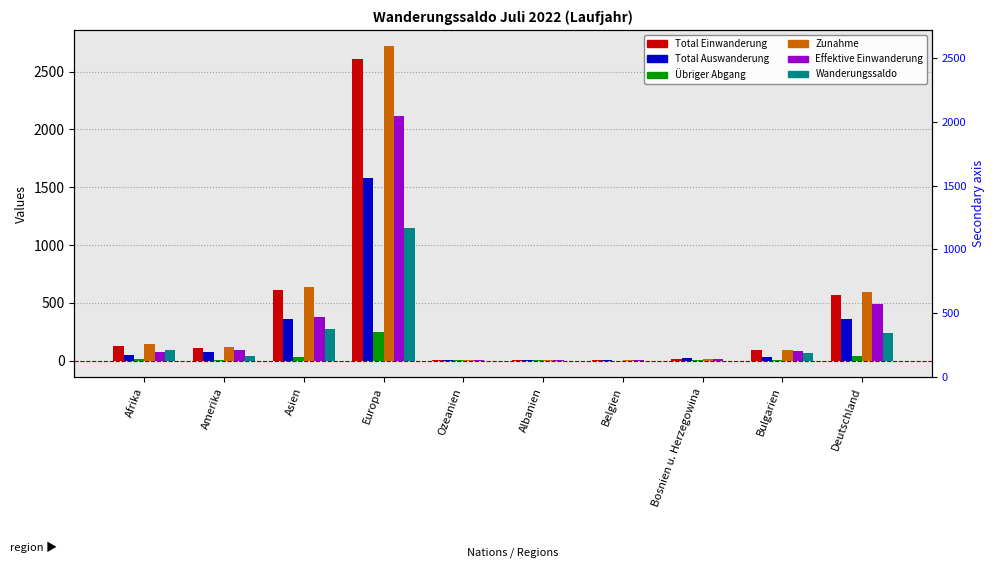

What is the difference between the maximum and minimum values in the Wanderungssaldo series?

1153